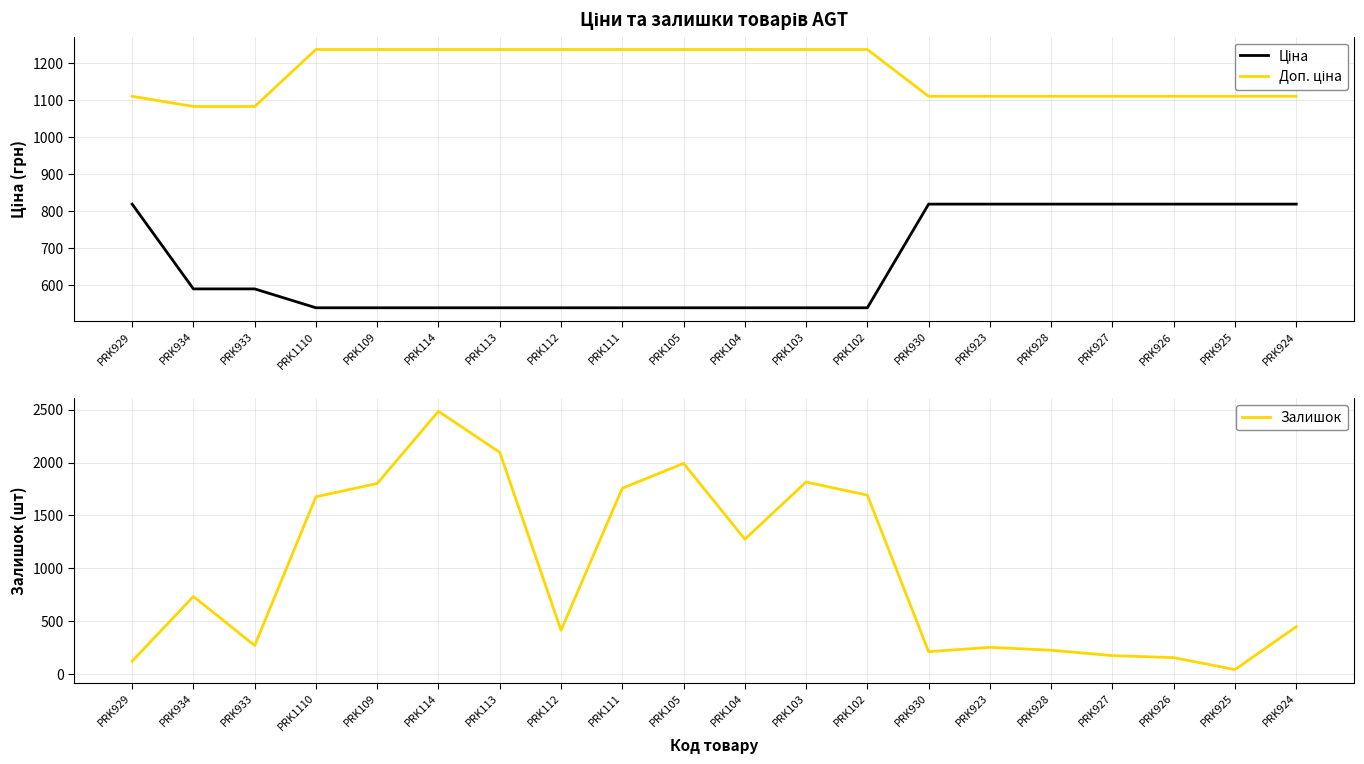

What is the value of the Доп. ціна point at the 8th from the left?

1235.4